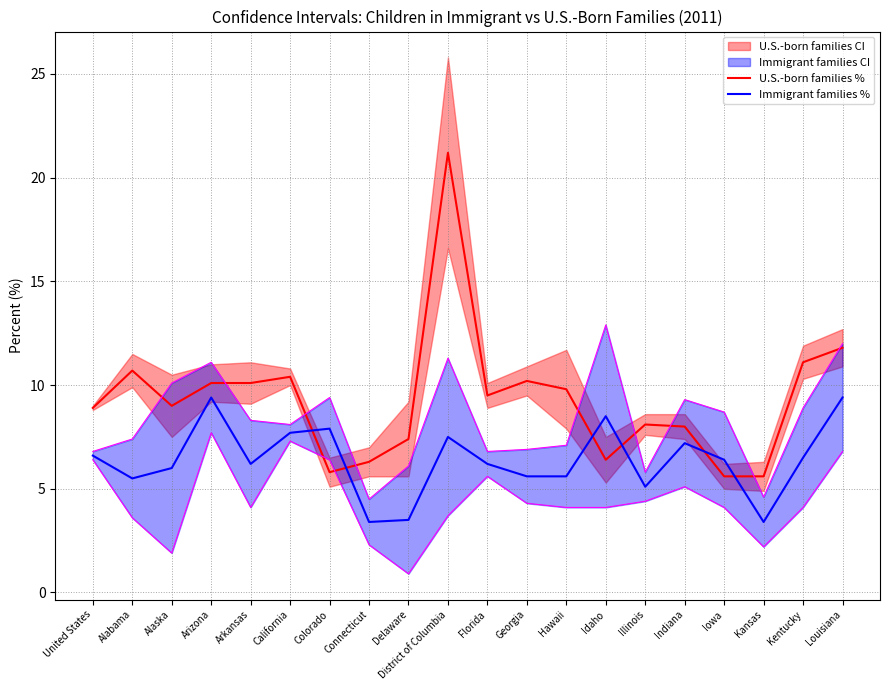

Rank the series by their maximum value, from highest to lowest.

U.S.-born families %, Immigrant families %